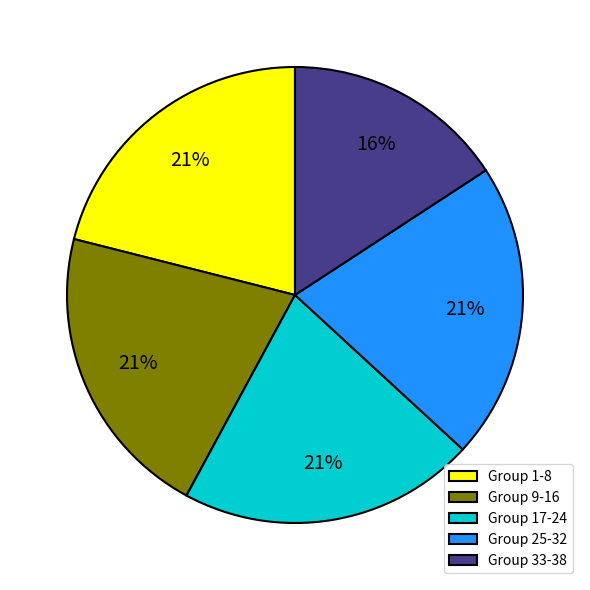

Does Group 25-32 represent more than half of the total?

No